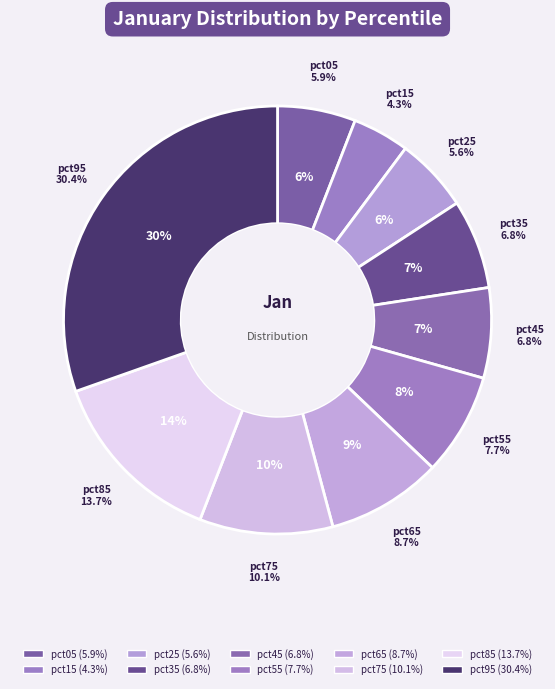

Count the number of slices in the pie.

10